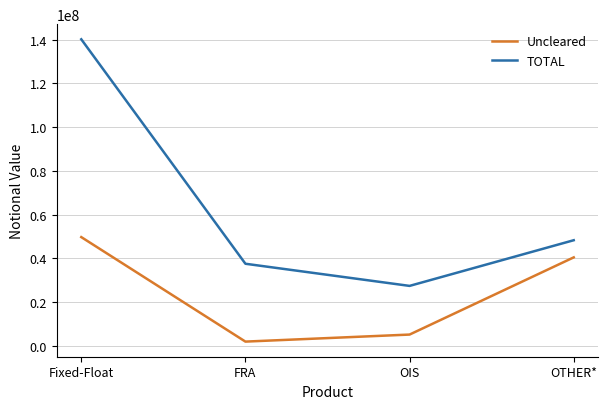

True or false: Uncleared and TOTAL cross at least once.

False